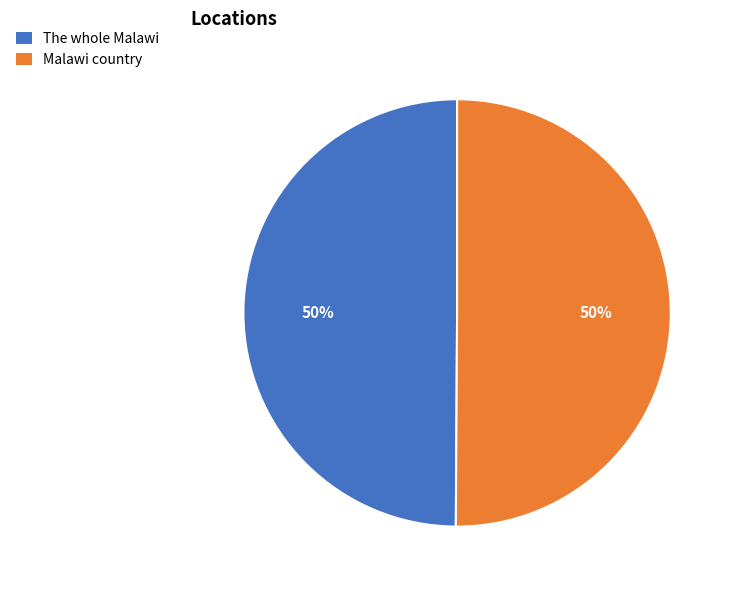

What percentage is the The whole Malawi slice, to the nearest percent?

50%